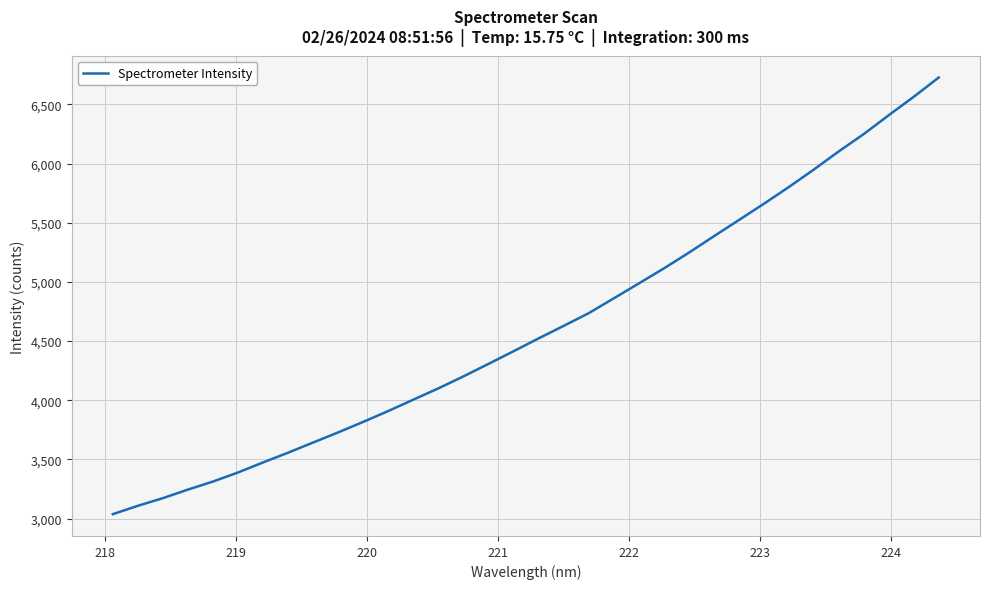

What is the minimum value shown in the chart?

3037.4